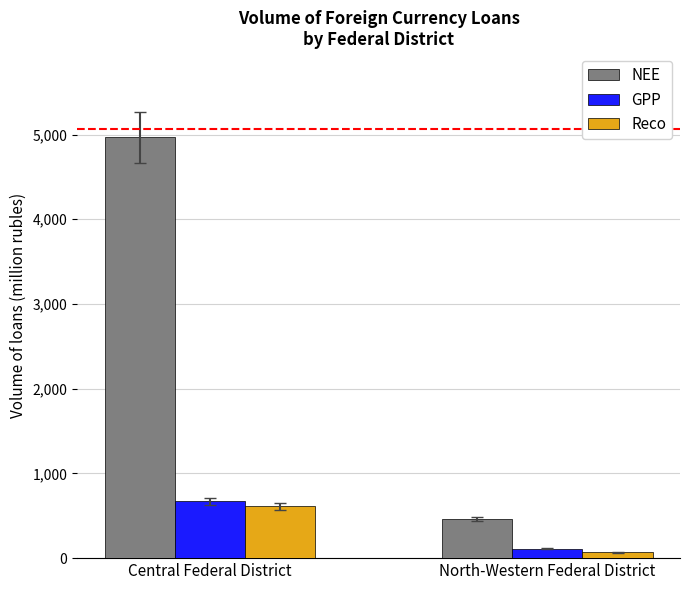

What is the label of the 1st bar from the left?

Central Federal District